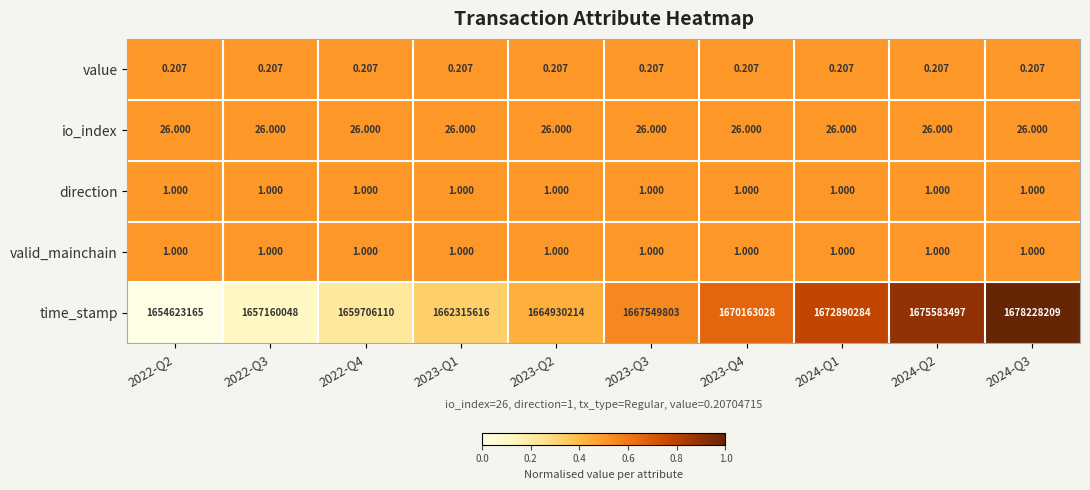

Which series has the widest spread of values?

time_stamp